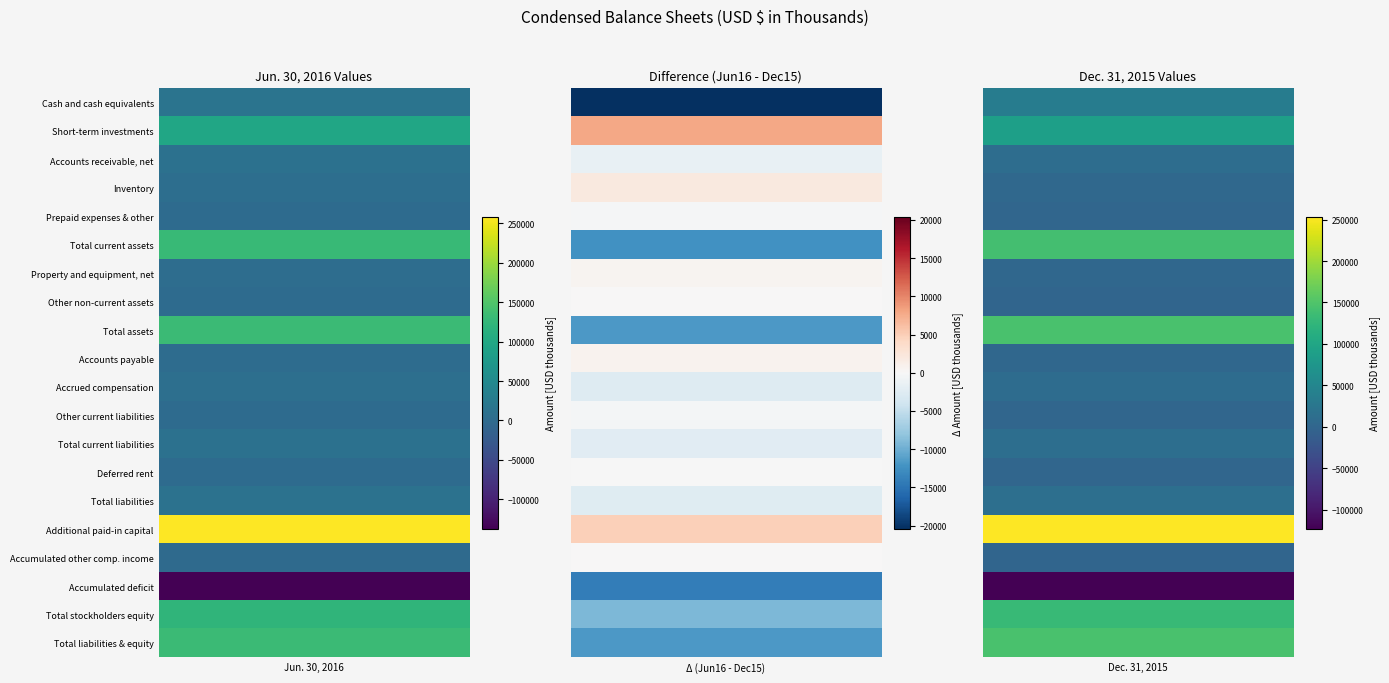

At how many categories does at least one series exceed 211367?

2